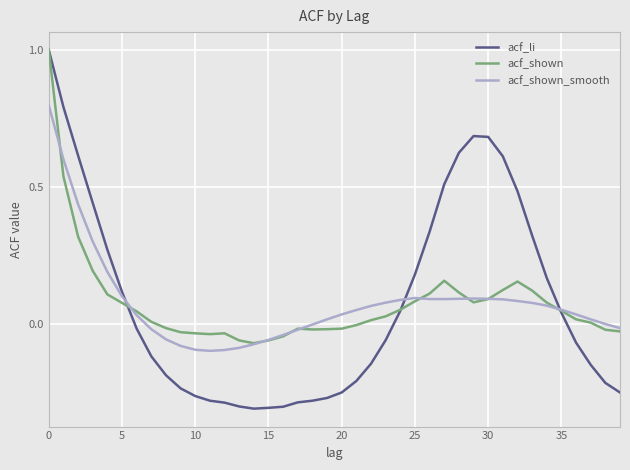

How many lines are shown in the chart?

3